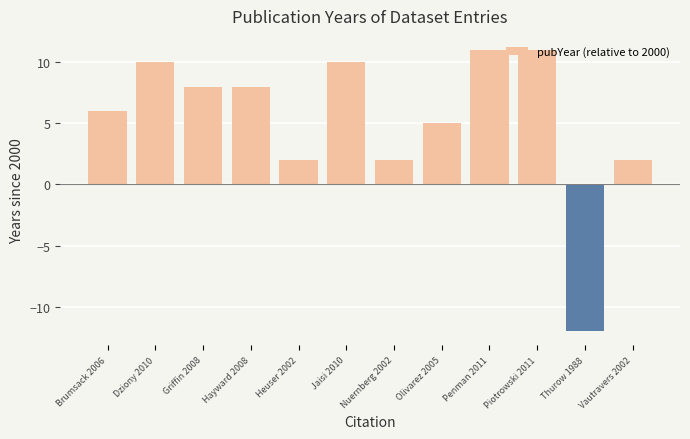

What position from the right is Piotrowski 2011?

3